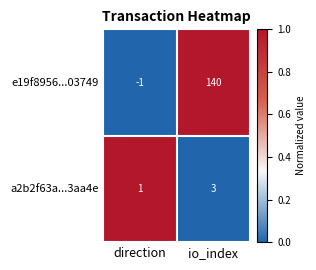

What is the sum of the a2b2f63a...3aa4e values at io_index and direction?

4